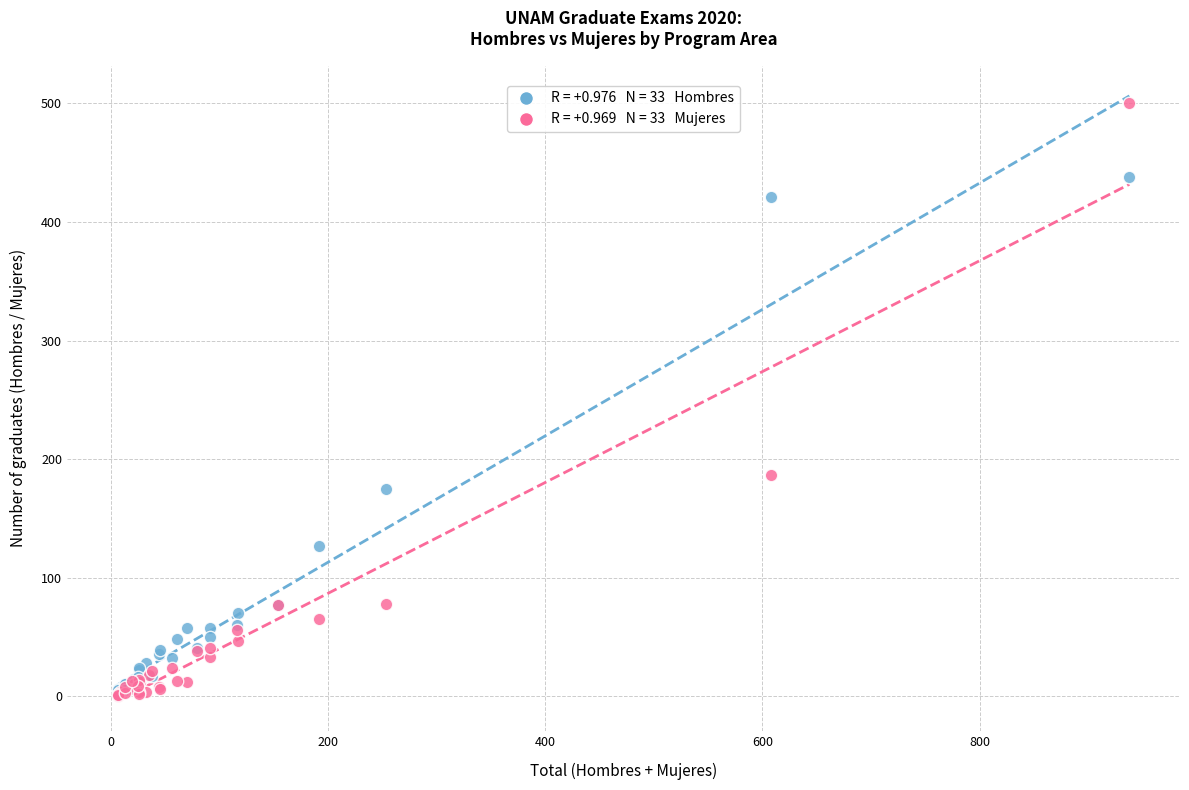

Across all series, what Y value is closest to 250?

187